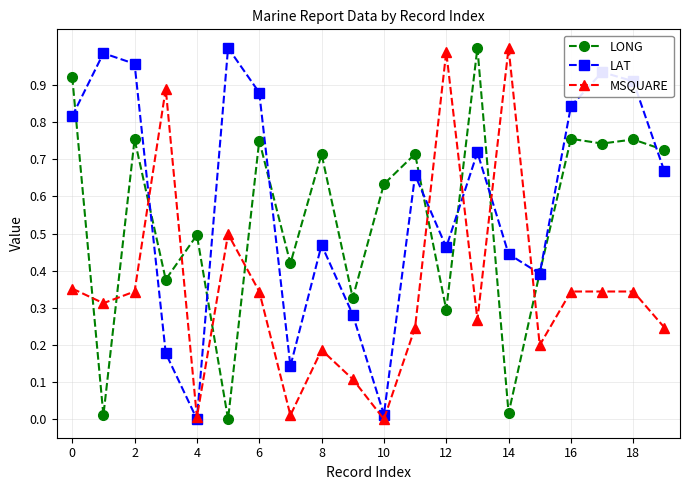

What is the sum of all LONG values?

10.8